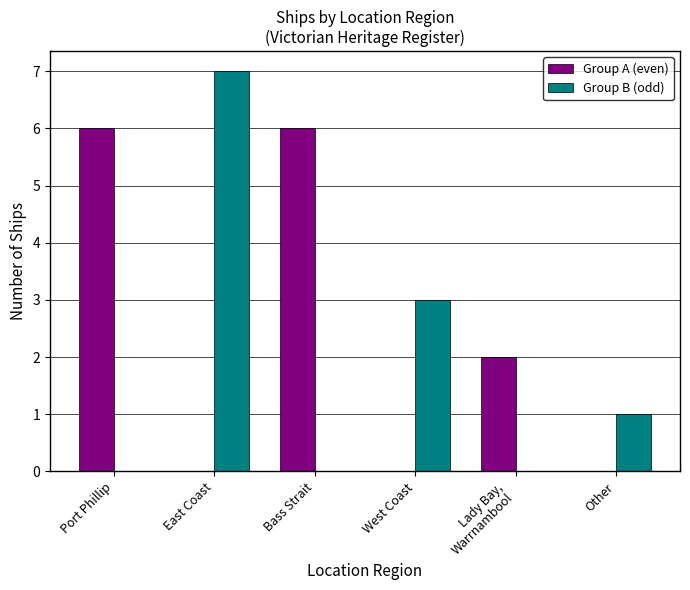

Which category has the highest value across all series?

East Coast